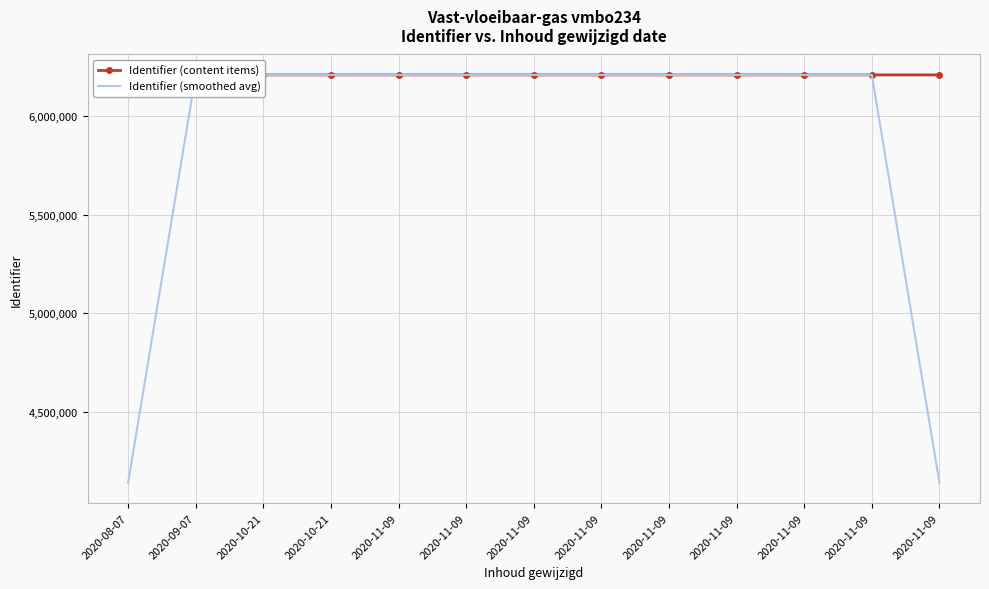

What is the spread (max minus min) of values at 2020-11-09?

50.7